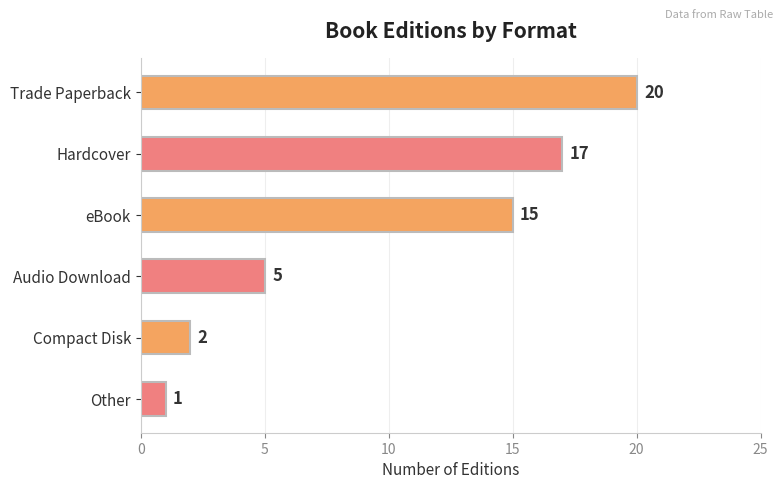

What is the maximum value shown in the chart?

20